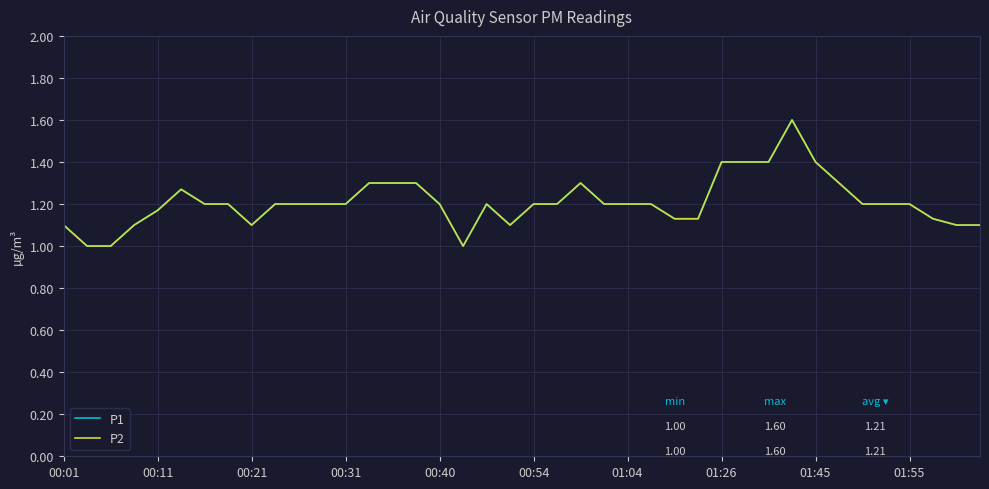

Does the chart have visible grid lines?

Yes